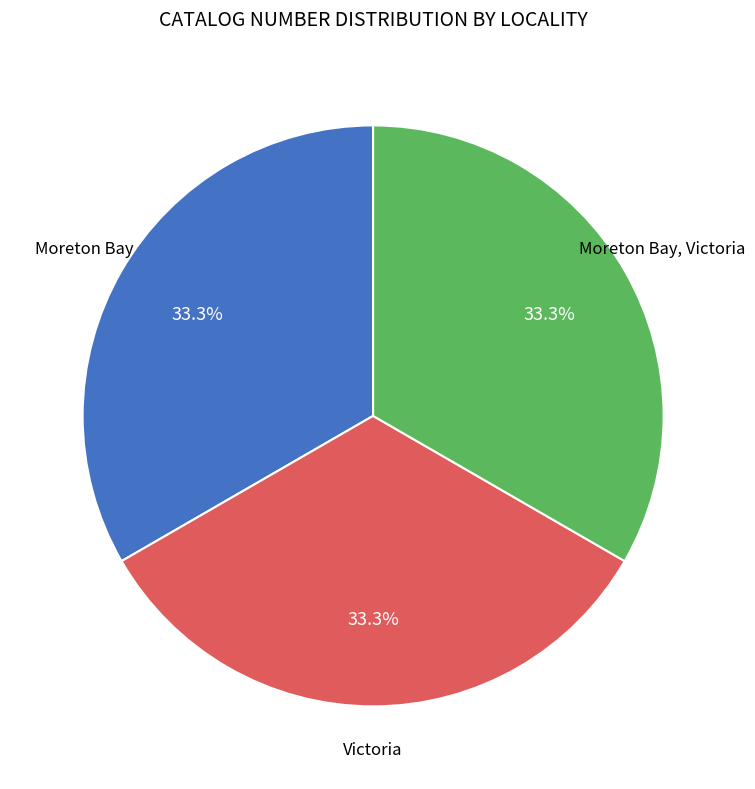

Is there a majority slice in this chart?

No